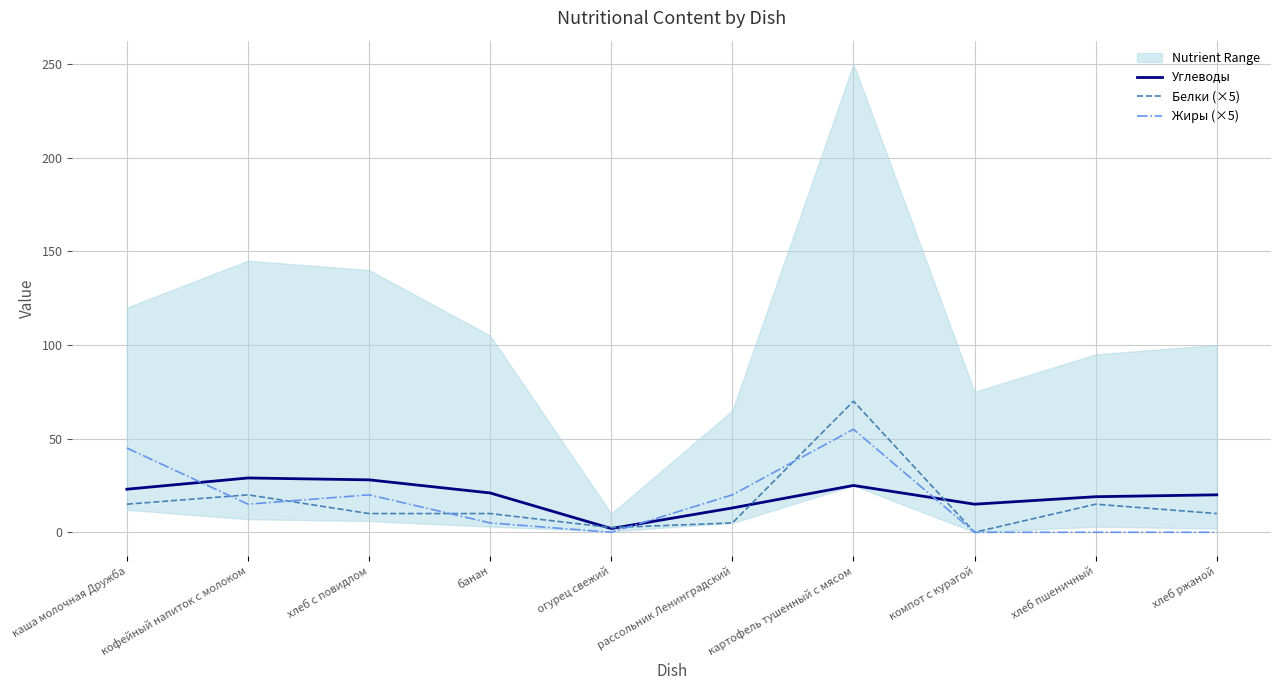

Is it true that Углеводы equals 2.9 at огурец свежий?

False